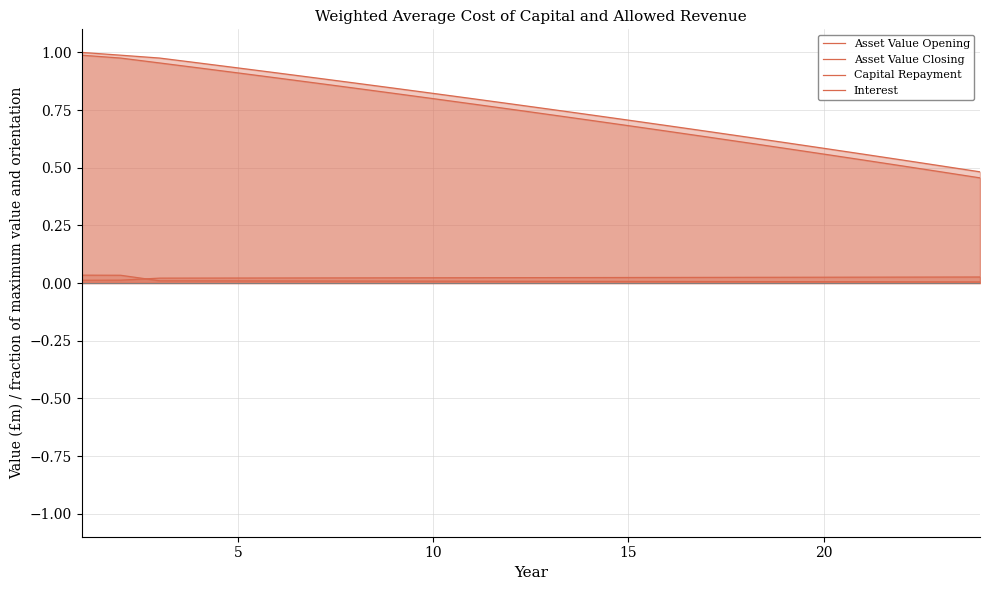

Does the chart have visible grid lines?

Yes